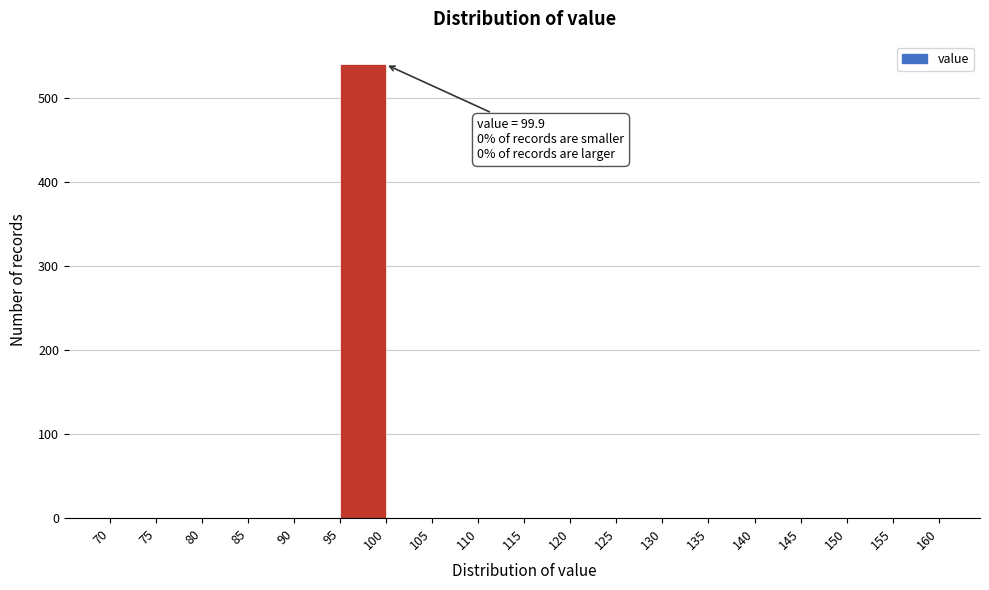

Which range on the x-axis has the tallest bar?

95 to 100